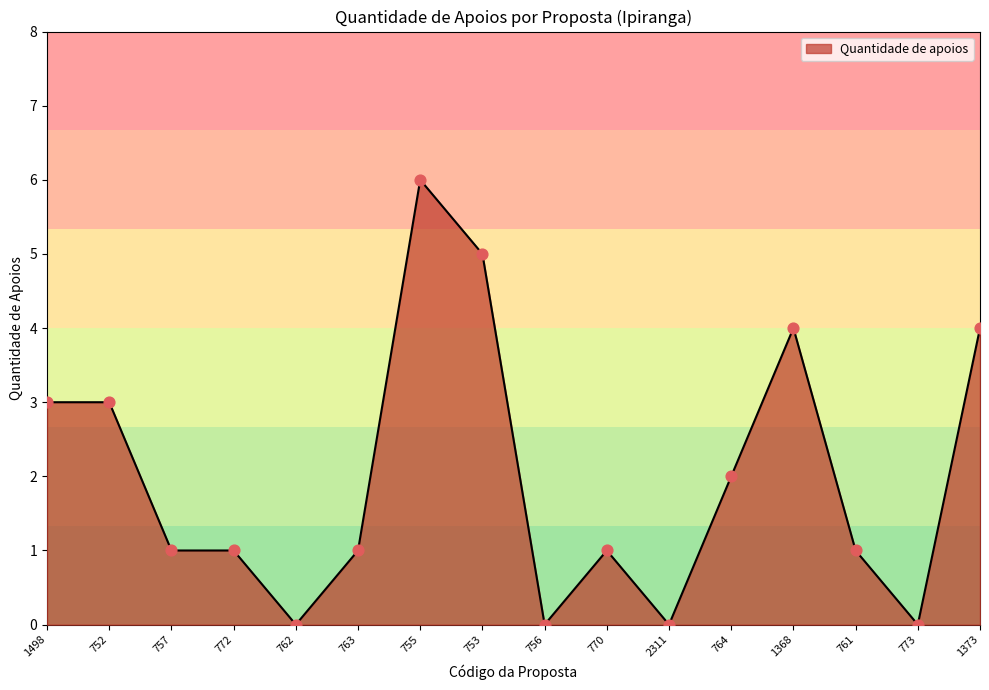

Which has a higher value, 770 or 752?

752